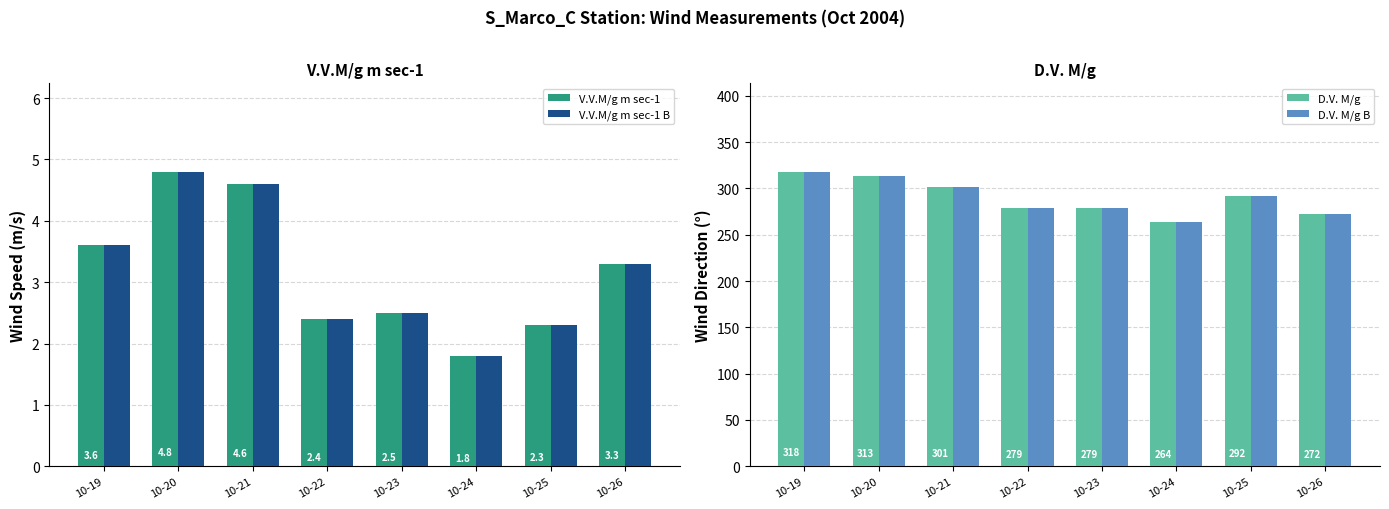

How many groups of bars are there?

8